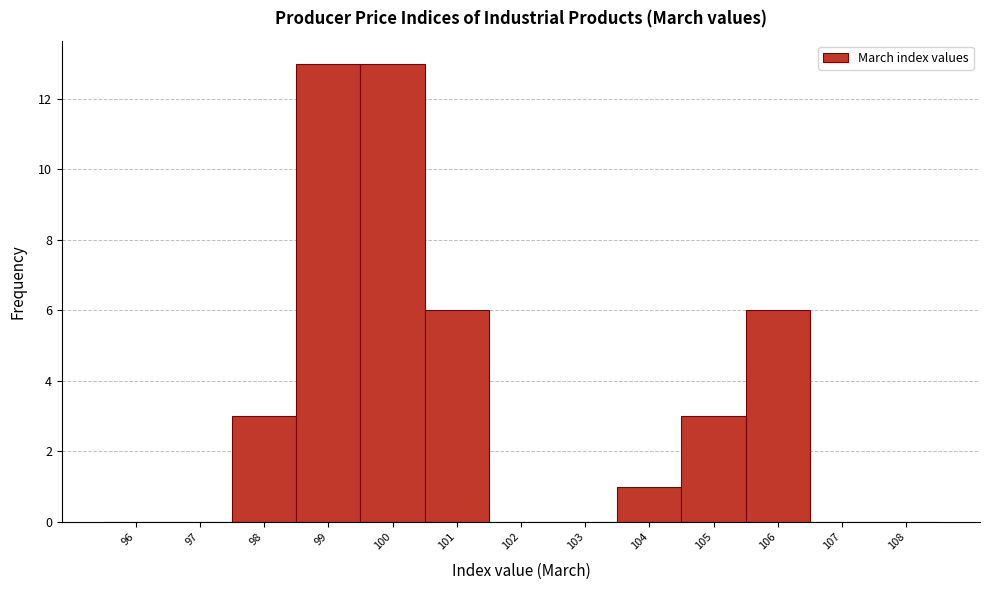

Reading left to right, extract all data points from this chart.

96=0	97=0	98=3	99=13	100=13	101=6	102=0	103=0	104=1	105=3	106=6	107=0	108=0